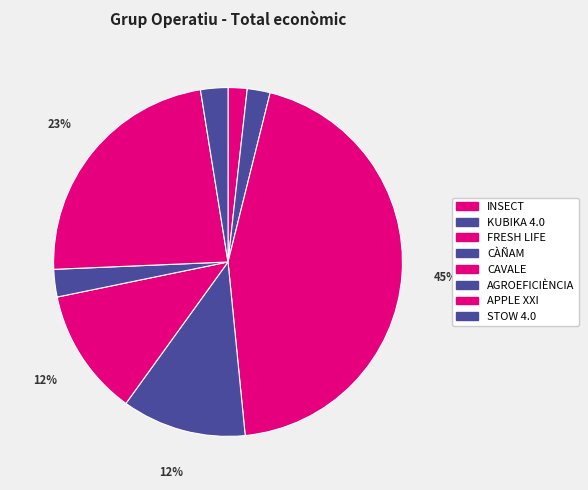

How many segments does this pie chart have?

8